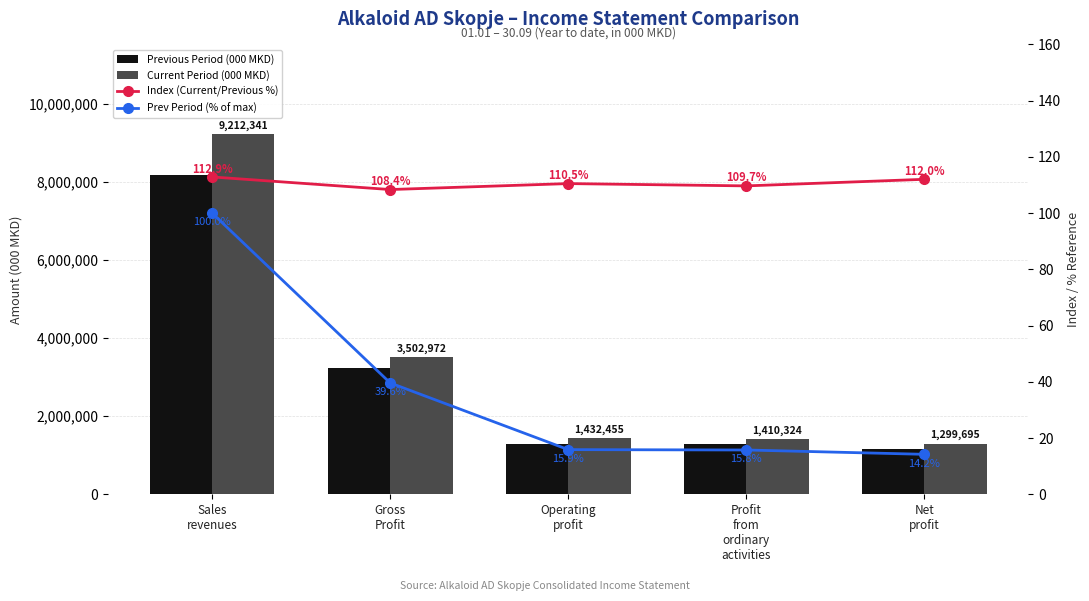

Is the value of Current Period (000 MKD) at Sales
revenues greater than the value of Prev Period (% of max) at Net
profit?

Yes